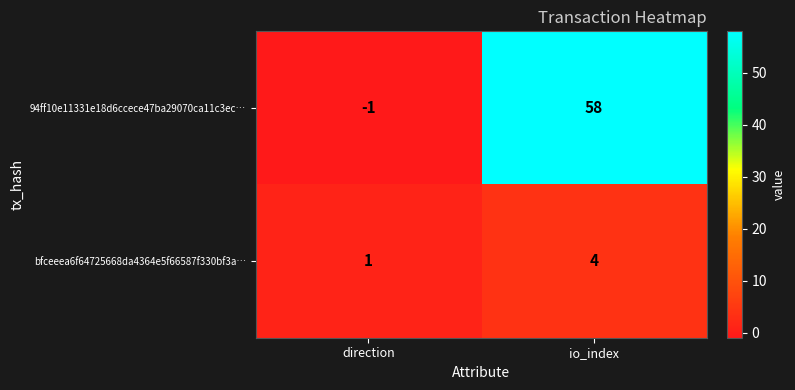

Reading left to right, transcribe all the data shown in this chart.

94ff10e11331e18d6ccece47ba29070ca11c3ec…: direction=-1	io_index=58
bfceeea6f64725668da4364e5f66587f330bf3a…: direction=1	io_index=4